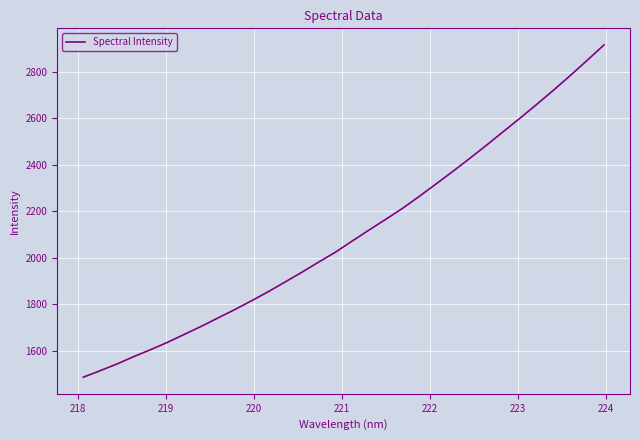

How many values exceed 2071?

16